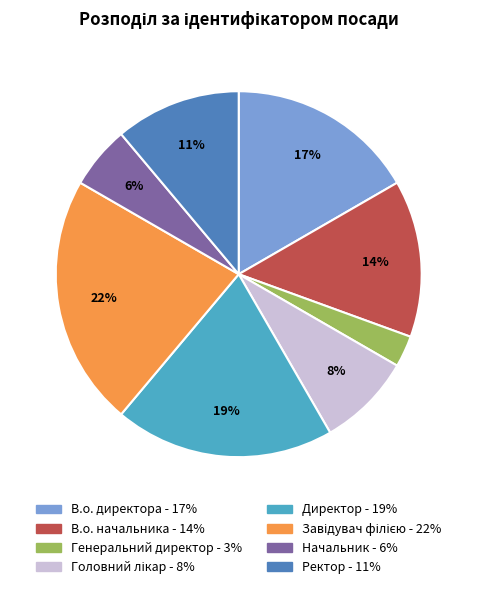

To the nearest percent, what percentage of the pie is Ректор?

11%